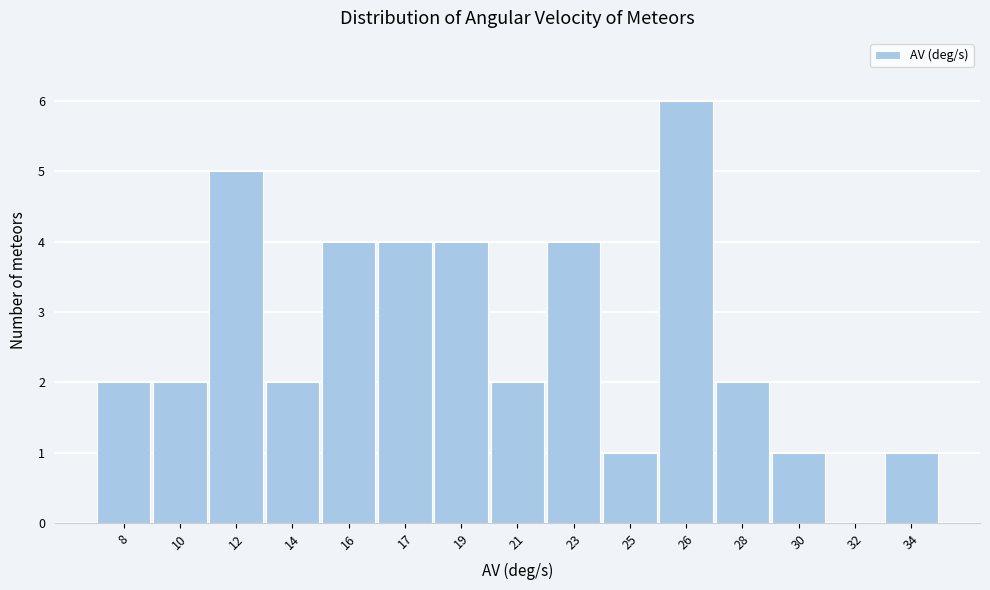

Reading left to right, transcribe all the data shown in this chart.

8=2	10=2	12=5	14=2	16=4	17=4	19=4	21=2	23=4	25=1	26=6	28=2	30=1	32=0	34=1